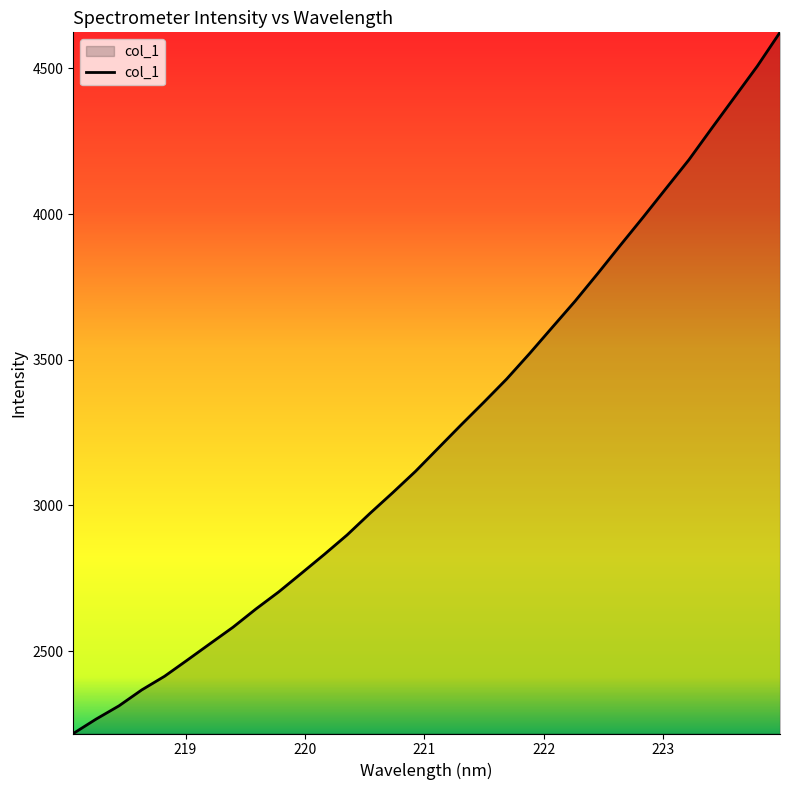

What is the greatest value displayed?

4623.7